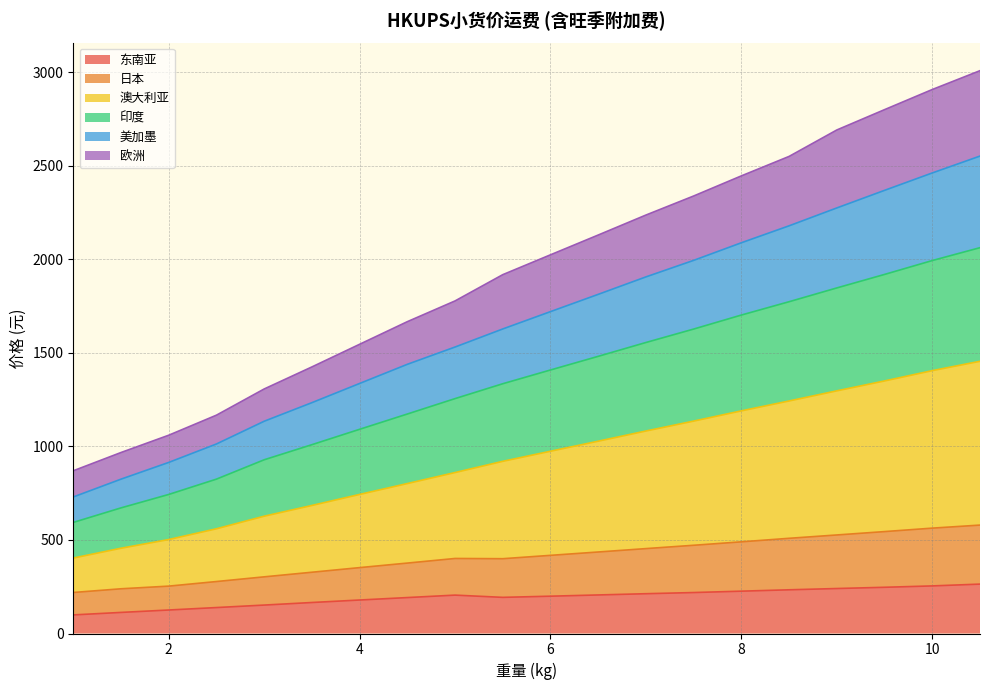

Does the chart have visible grid lines?

Yes